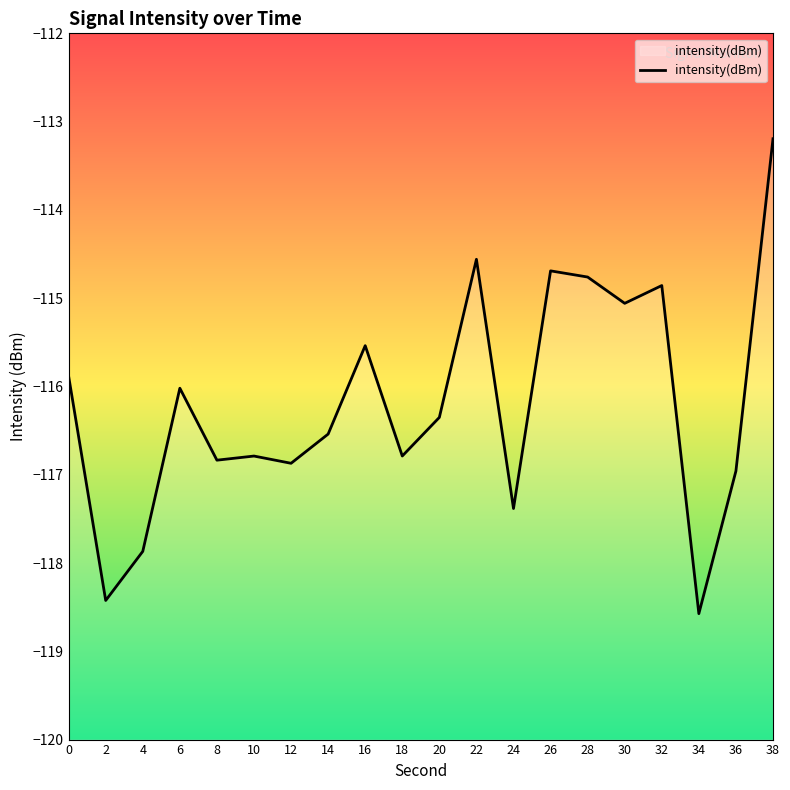

How many data points are less than -116?

12